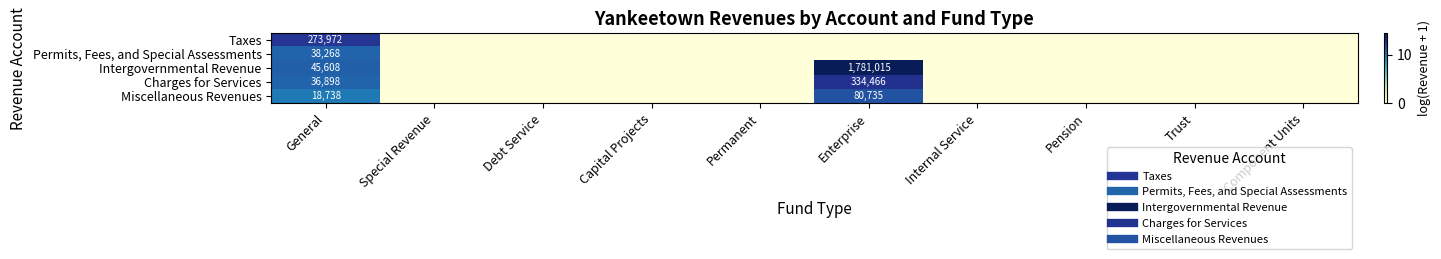

What is the greatest value displayed?

14.4